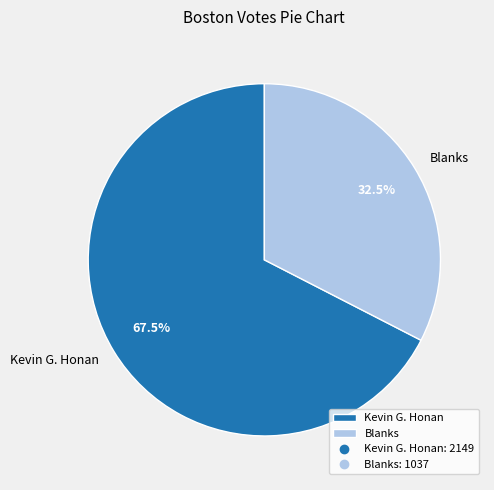

To the nearest percent, what is the combined percentage of Kevin G. Honan and Blanks?

100%